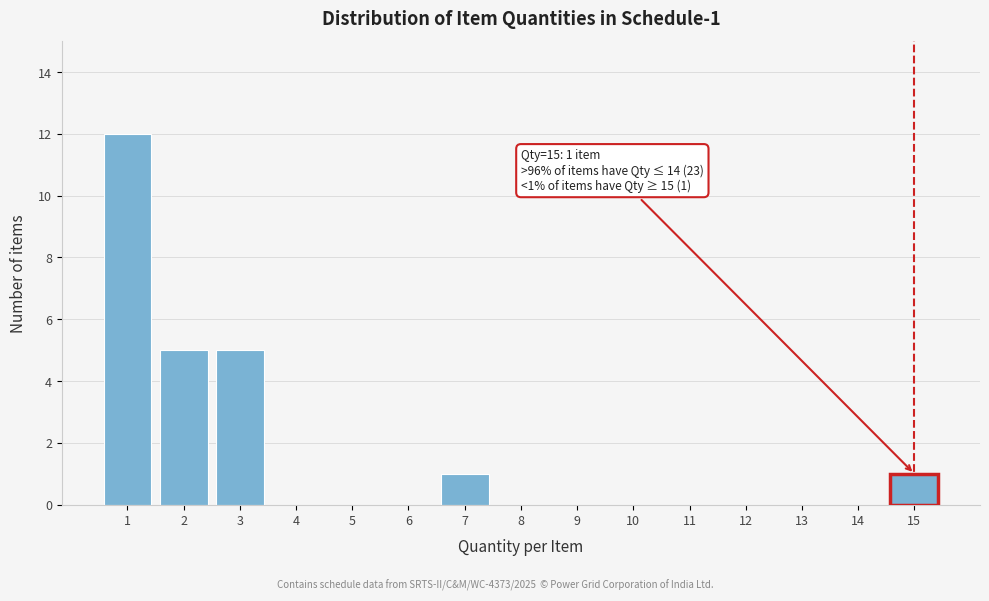

Reading left to right, extract all data points from this chart.

1=12	2=5	3=5	4=0	5=0	6=0	7=1	8=0	9=0	10=0	11=0	12=0	13=0	14=0	15=1